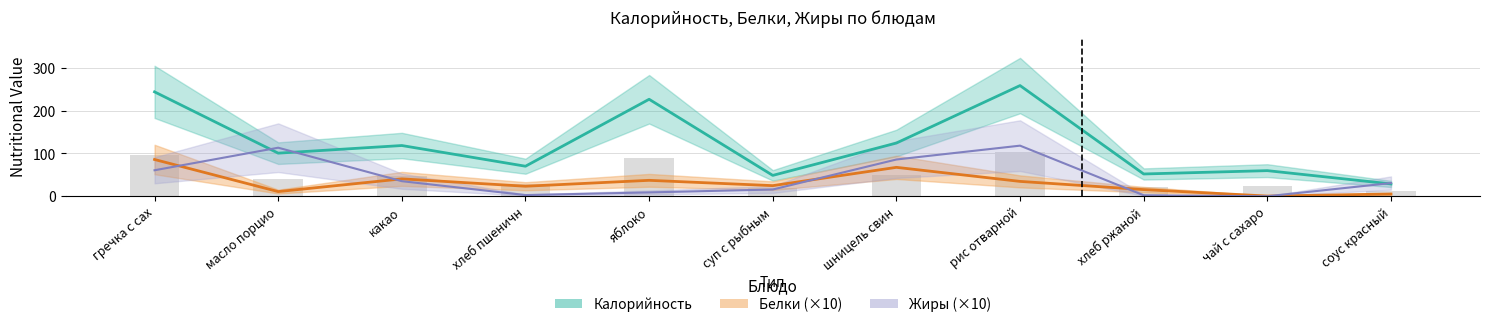

What is the spread (max minus min) of values at суп с рыбным?

32.9